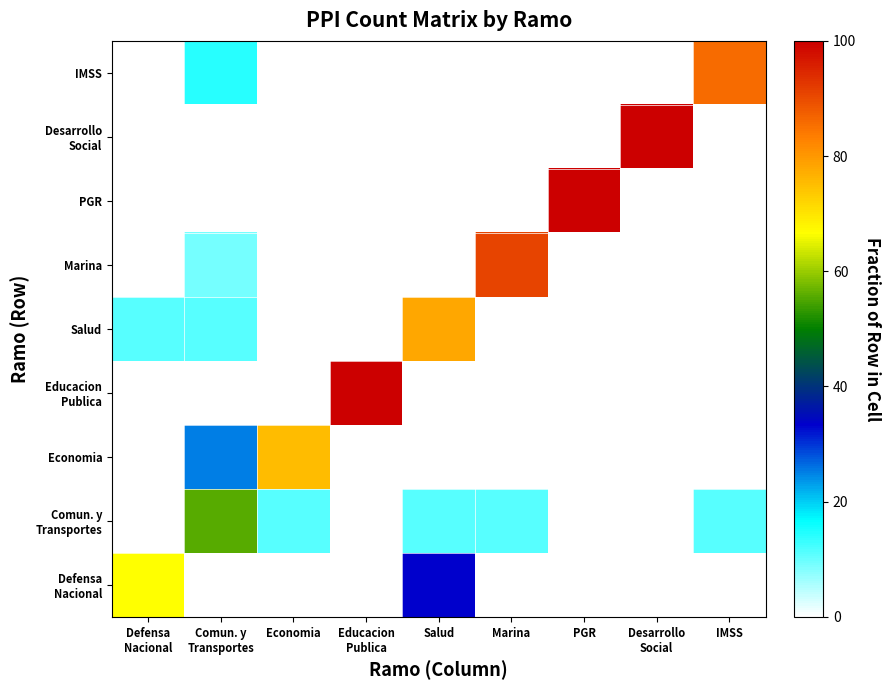

At how many categories does at least one series exceed 17?

9